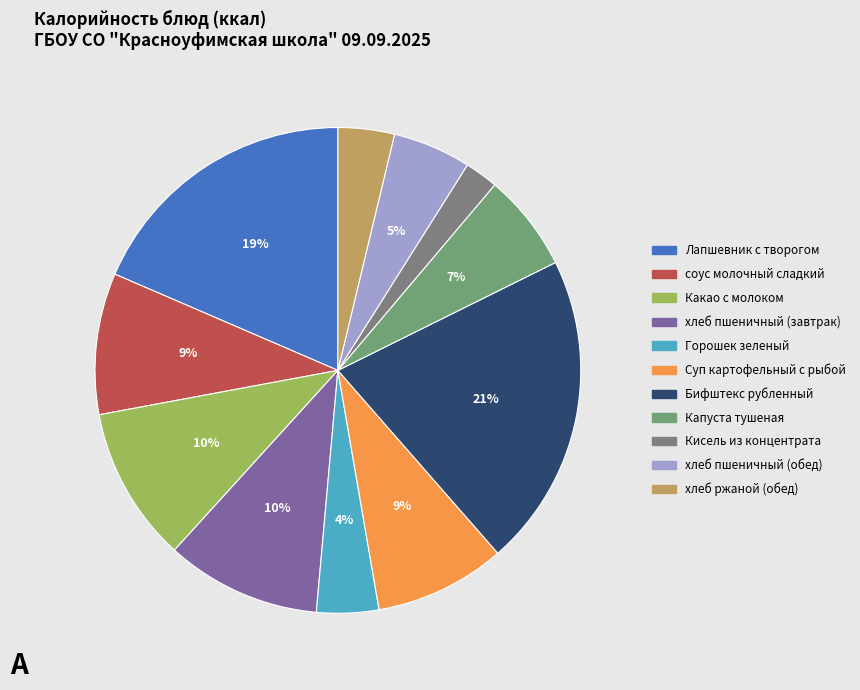

Is there a majority slice in this chart?

No